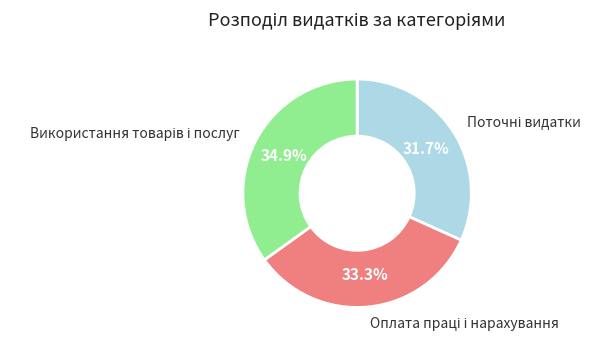

Is there any slice that represents more than half of the pie?

No